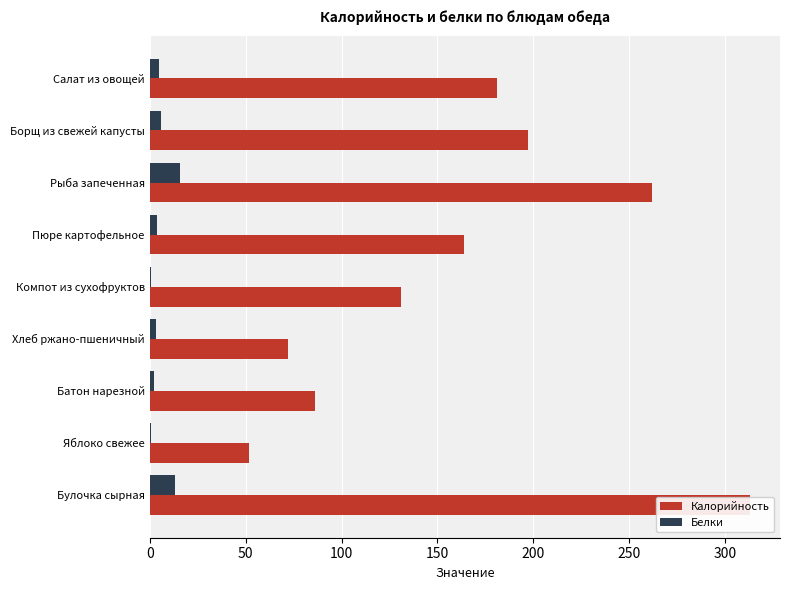

Which series has the largest range (max minus min)?

Калорийность